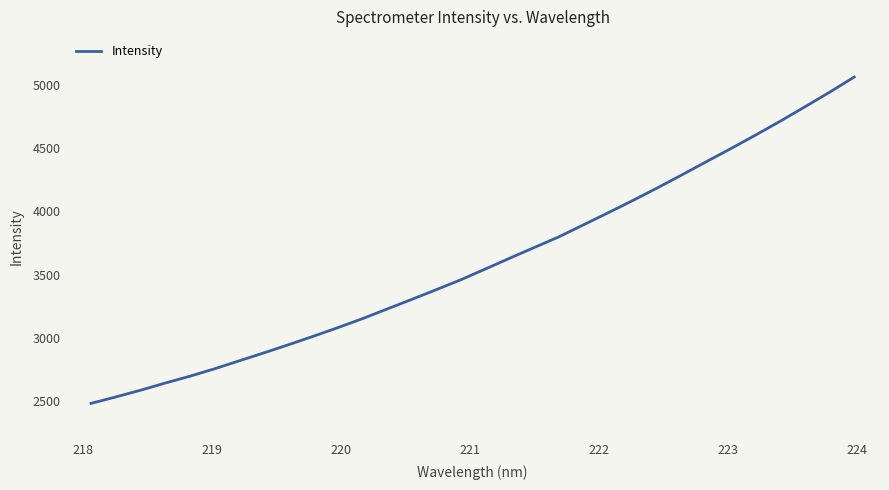

What is the minimum value shown in the chart?

2481.8